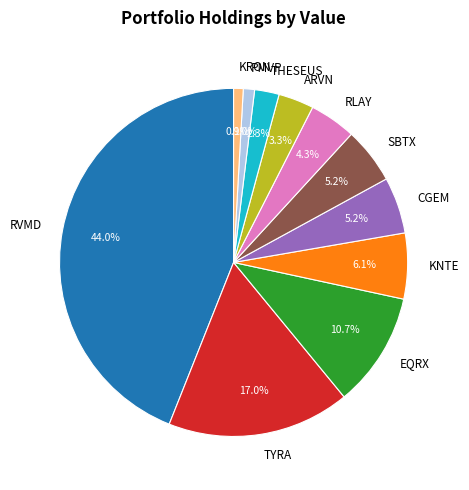

To the nearest percent, what is the difference between the largest and smallest slice percentages?

43%